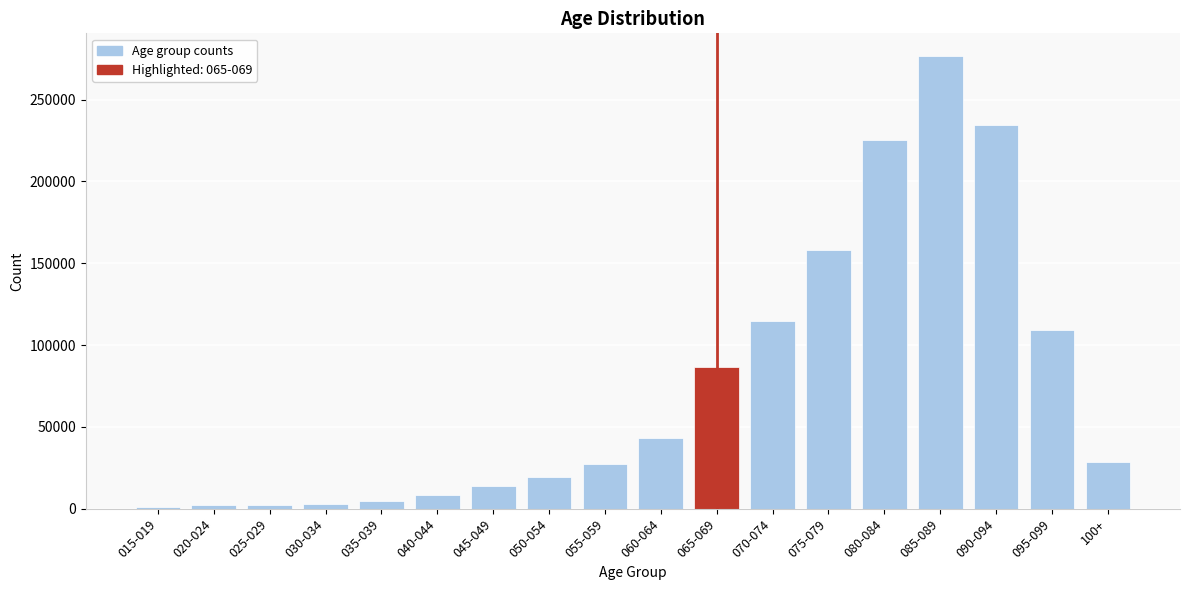

What is the ratio of the value at 075-079 to the value at 085-089?

0.6